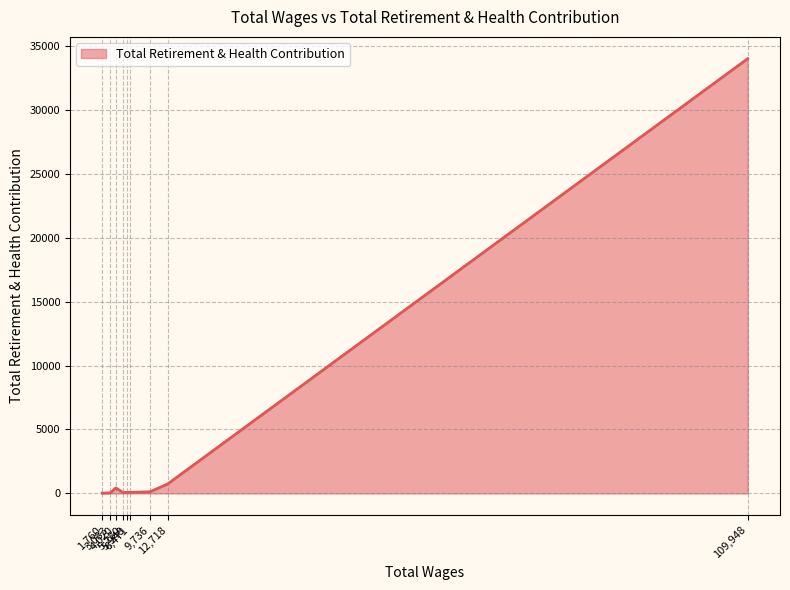

What is the greatest value displayed?

34003